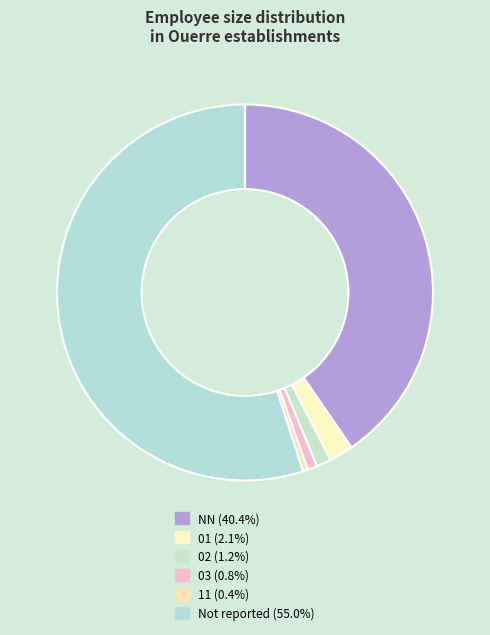

How many slices are in this pie chart?

6